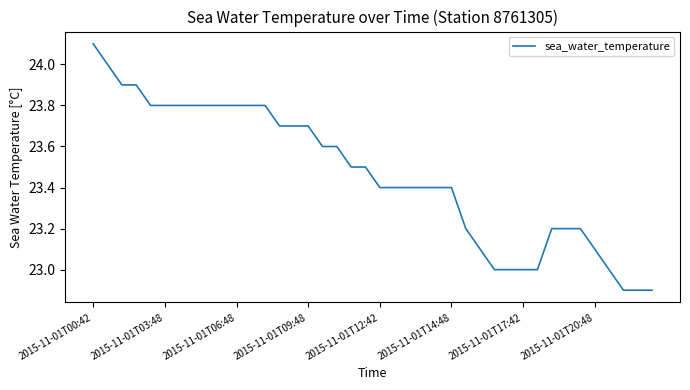

What is the minimum value shown in the chart?

22.9